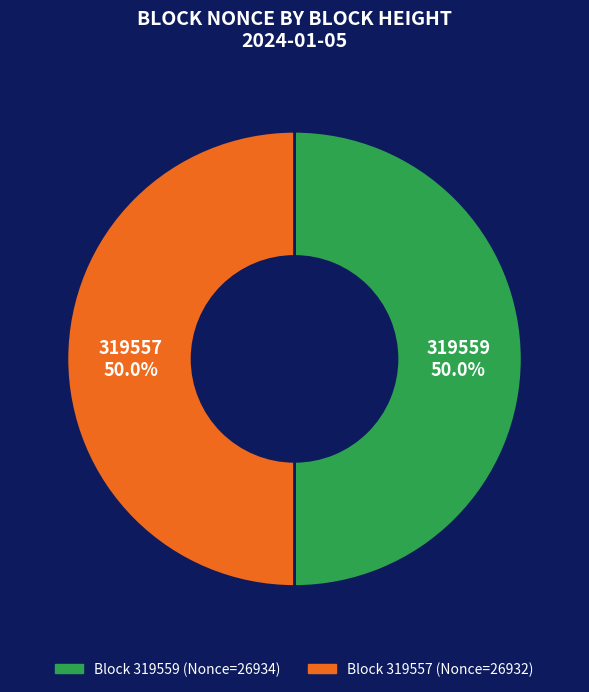

How many slices are in this pie chart?

2